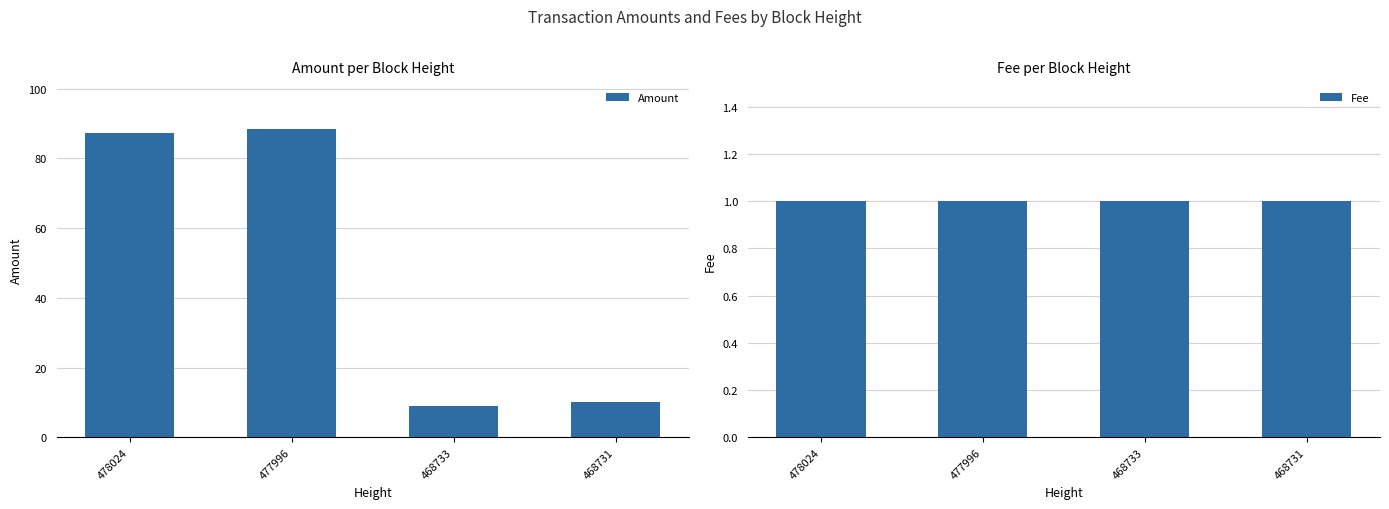

Reading left to right, what are all the values shown in this chart?

Amount: 87.3	88.3	9.0	10.0
Fee: 1.0	1.0	1.0	1.0